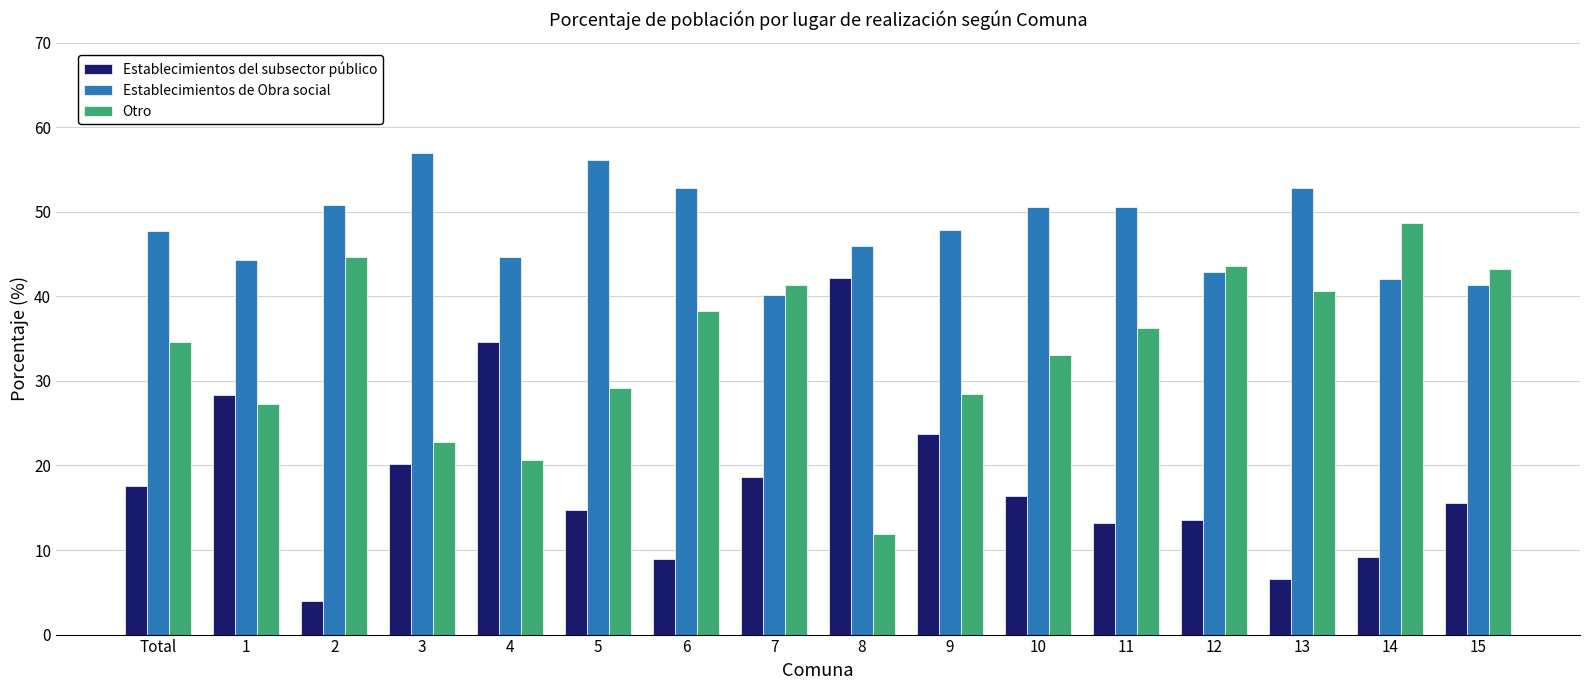

What is the highest value of the Establecimientos de Obra social series?

57.0